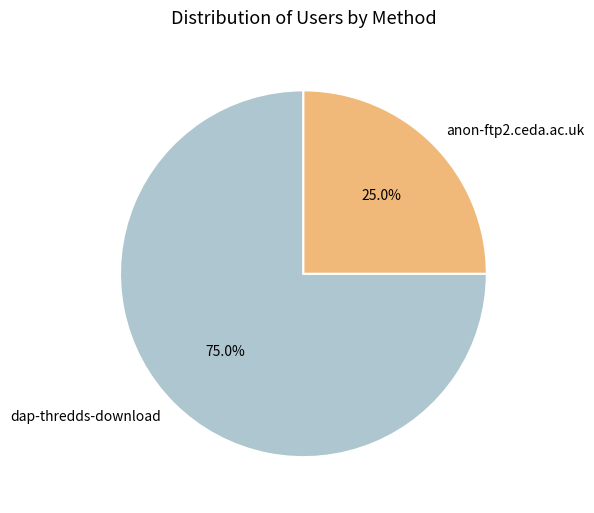

What percentage do anon-ftp2.ceda.ac.uk and dap-thredds-download together represent?

100.0%